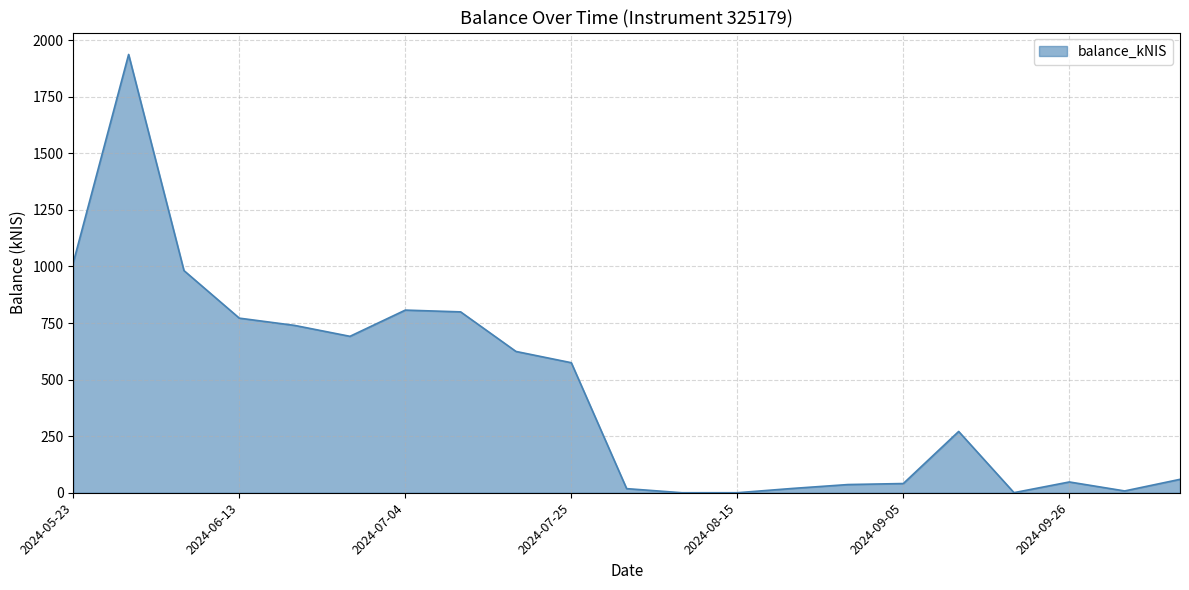

How many lines are shown in the chart?

1